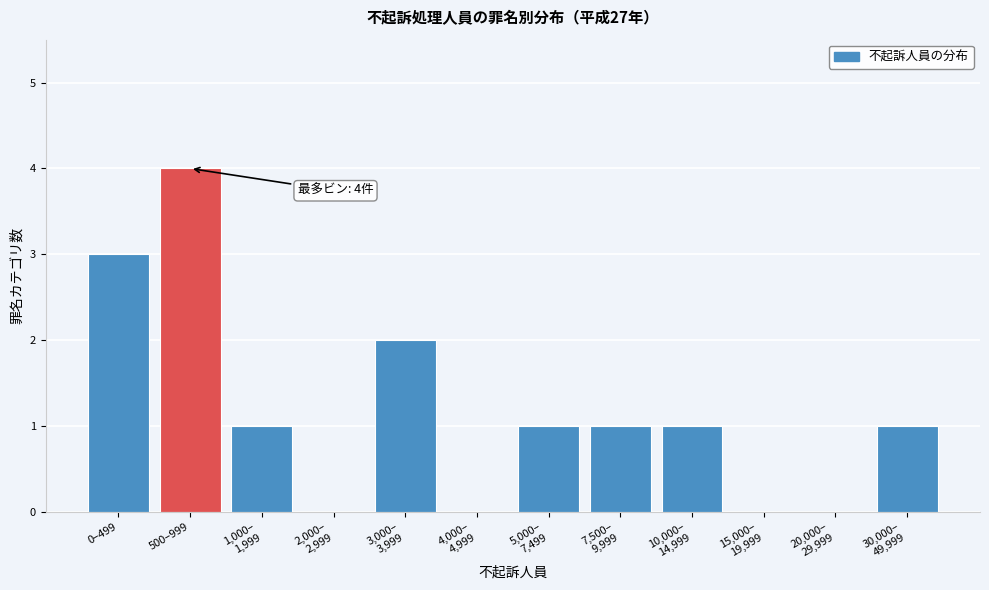

What is the sum of all values?

14